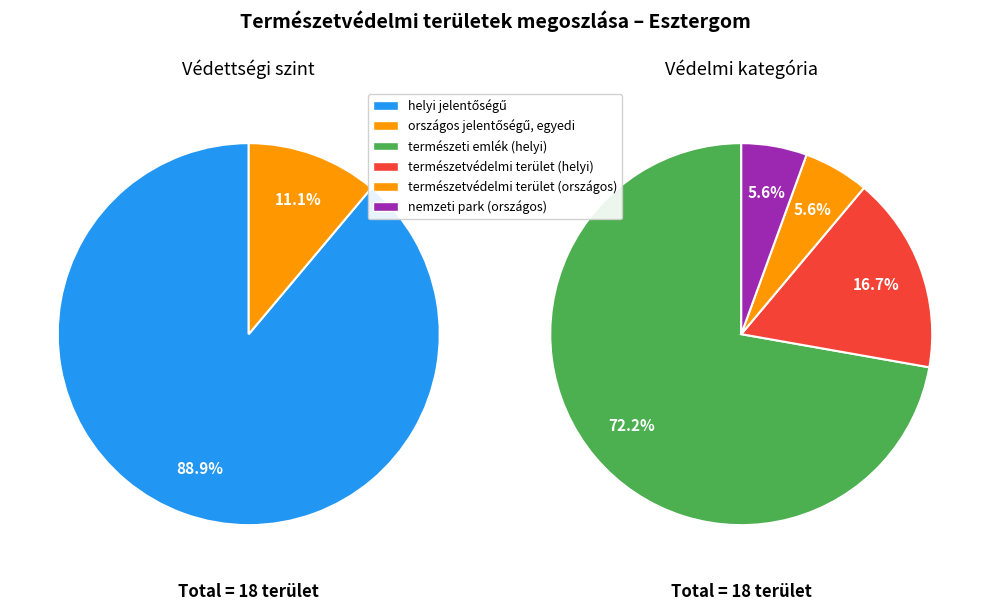

What is the ratio of the value at helyi jelentőségű to the value at országos jelentőségű, egyedi?

8.0